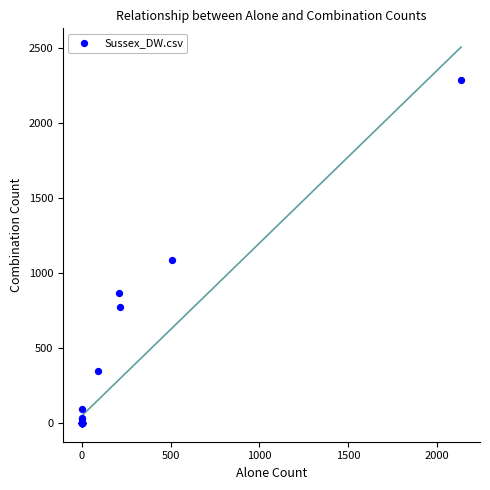

What Y value in the scatter plot is closest to 1143?

1085